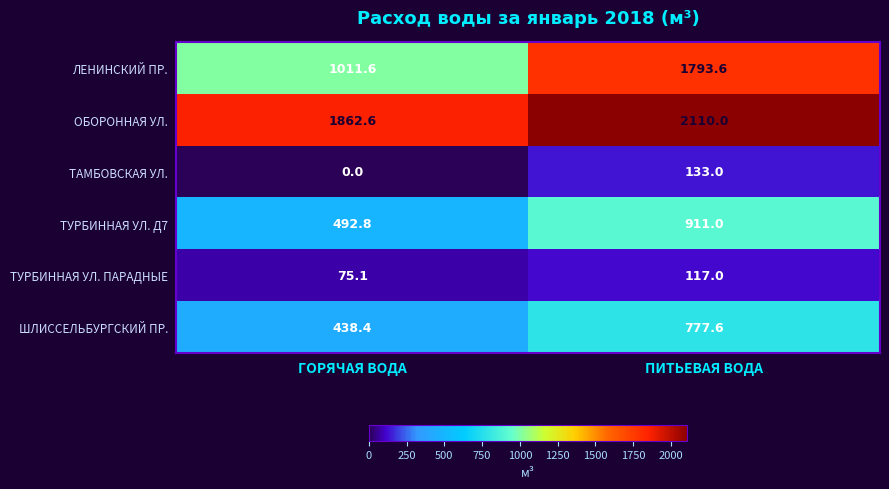

Which series changed the most between ГОРЯЧАЯ ВОДА and ПИТЬЕВАЯ ВОДА?

ЛЕНИНСКИЙ ПР.